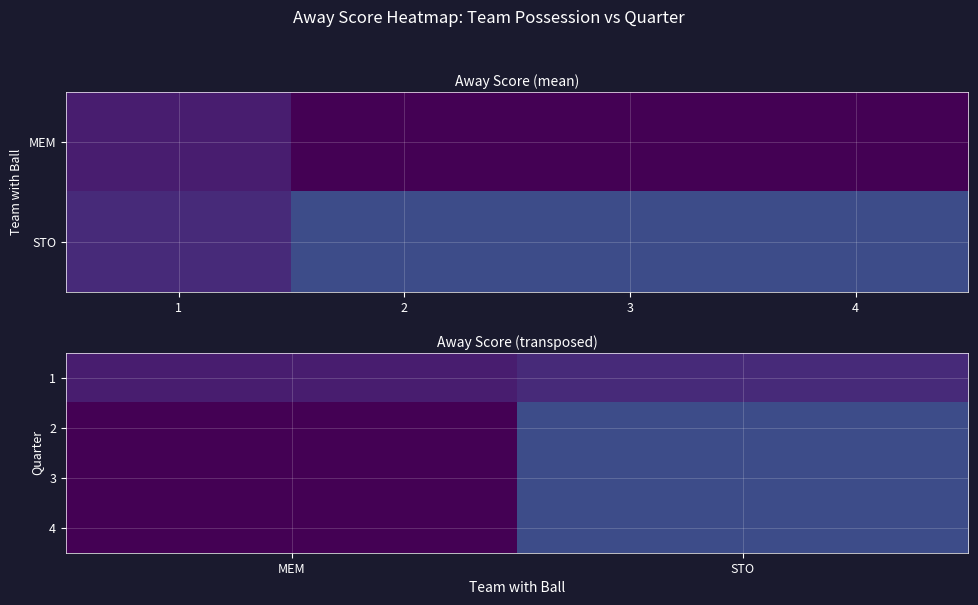

Is it true that 2 equals 3.0 at STO?

True